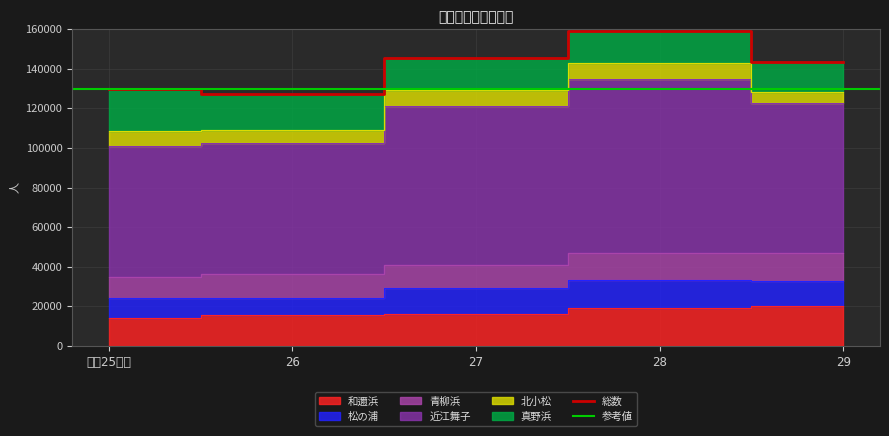

List the labels in order of 近江舞子 value, largest first.

28, 27, 29, 平成25年度, 26